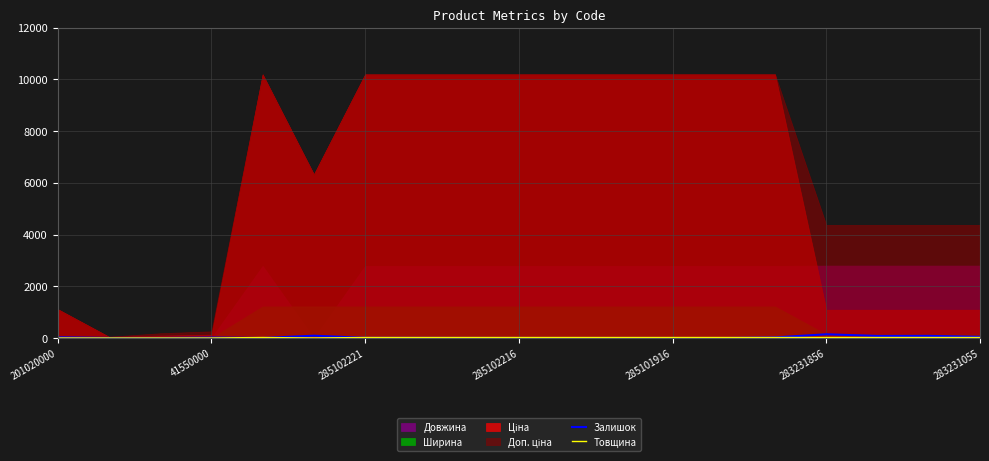

The Залишок series shows 1 at 285102216. True or false?

False